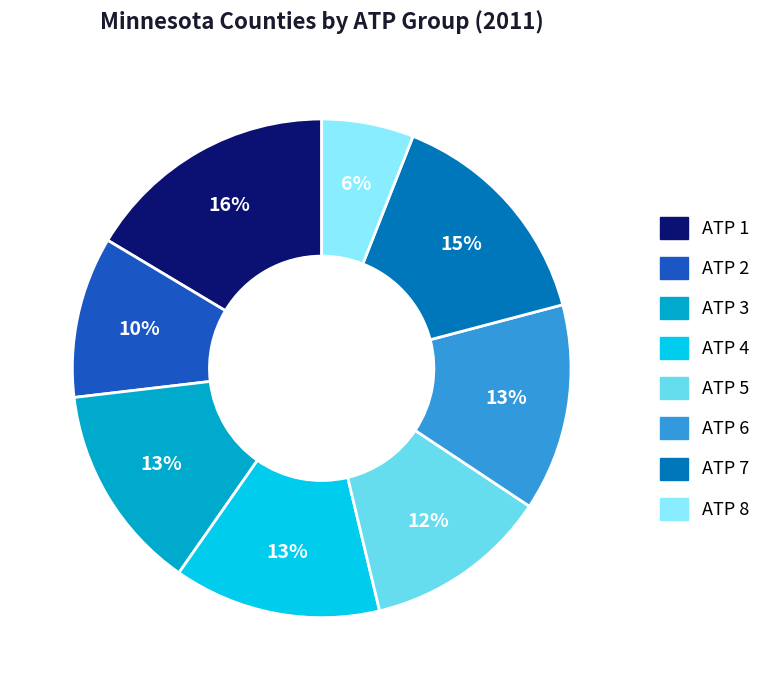

Is there any slice that represents more than half of the pie?

No